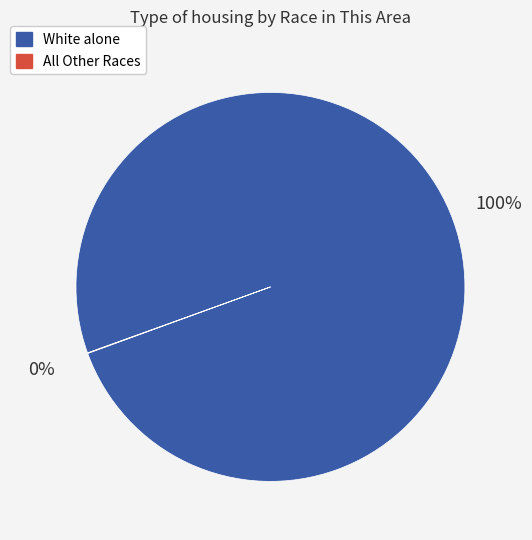

To the nearest percent, what is the difference between the largest and smallest slice percentages?

100%